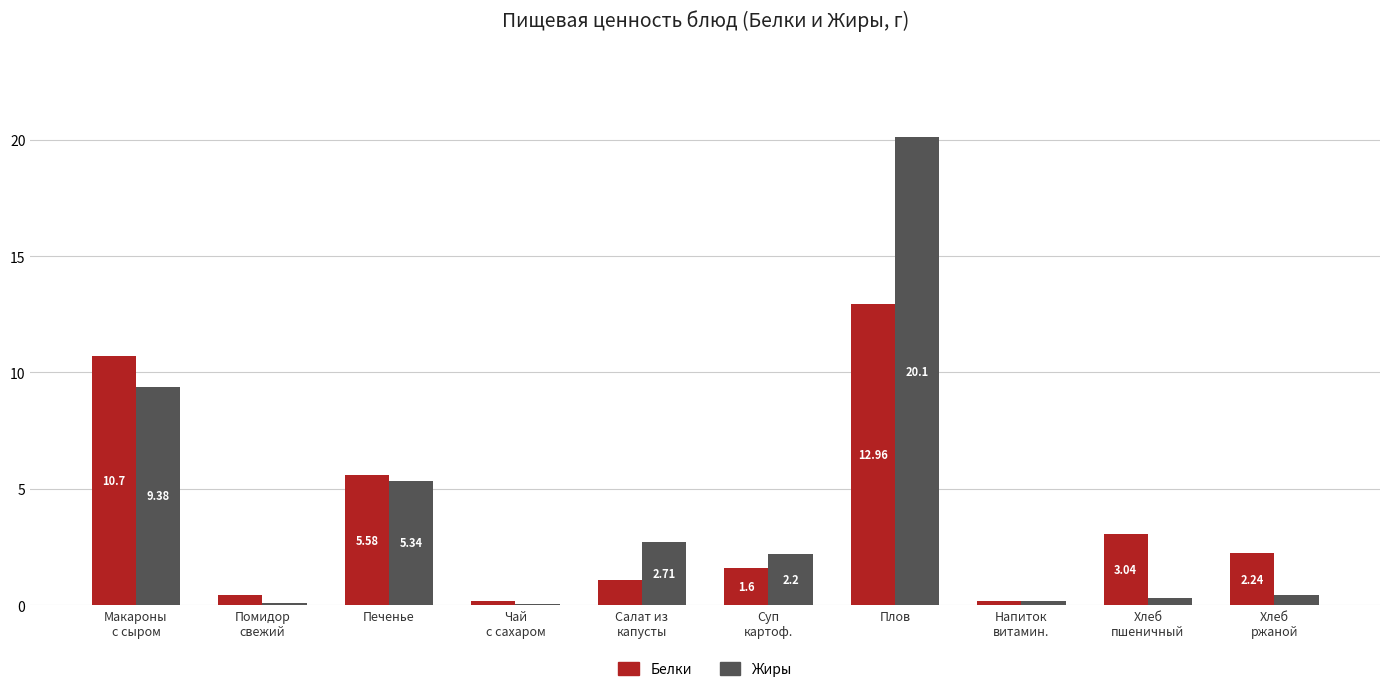

What is the sum of all Жиры values?

40.8